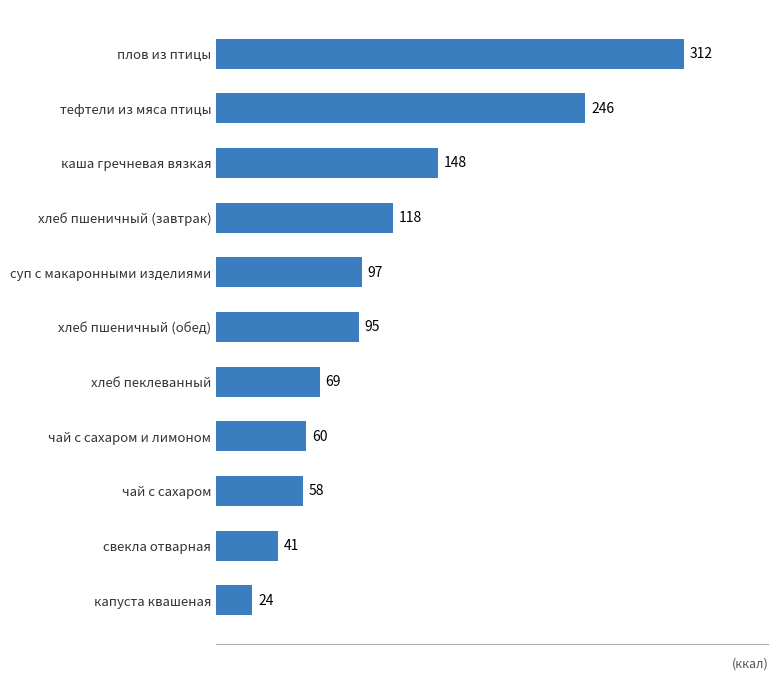

What is the average value?

115